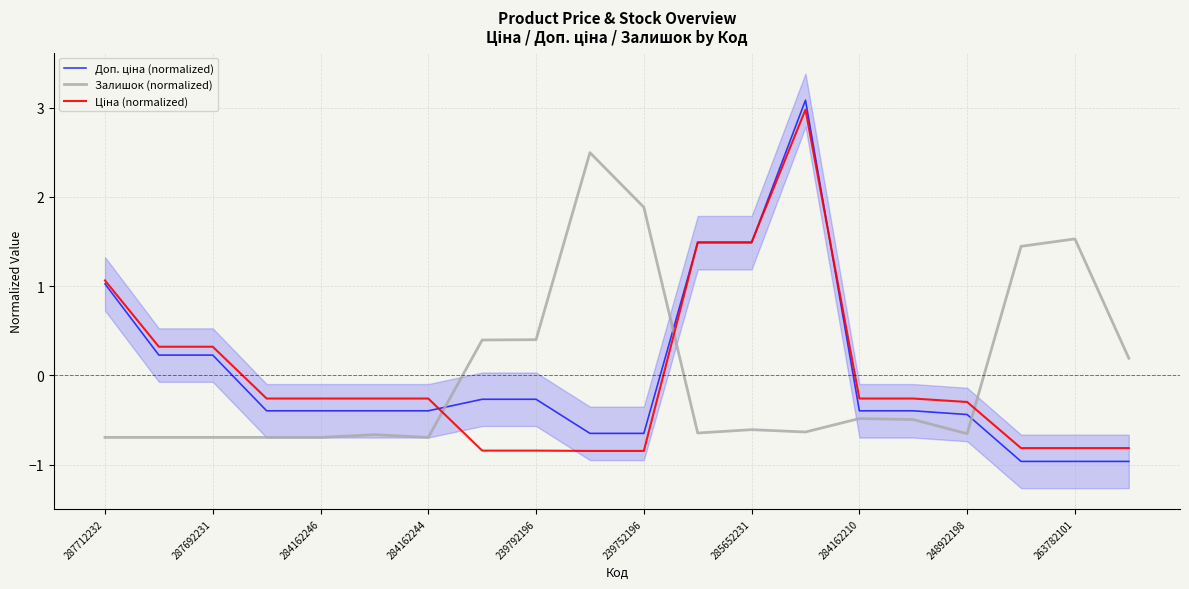

The value of Доп. ціна (normalized) at 15 is -0.2. True or false?

False